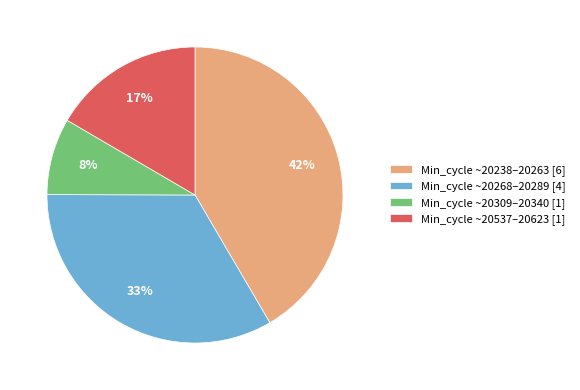

What percentage is the Min_cycle ~20309–20340 [1] slice, to the nearest percent?

8%